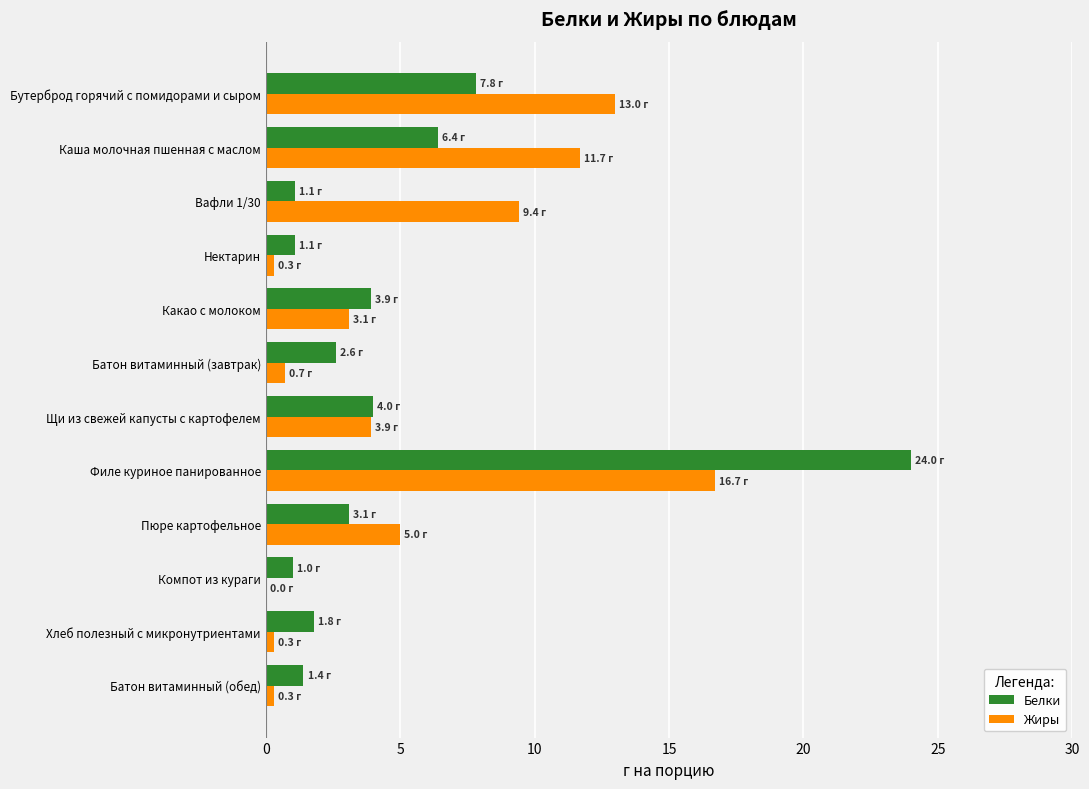

At which label does Белки reach its peak?

Филе куриное панированное